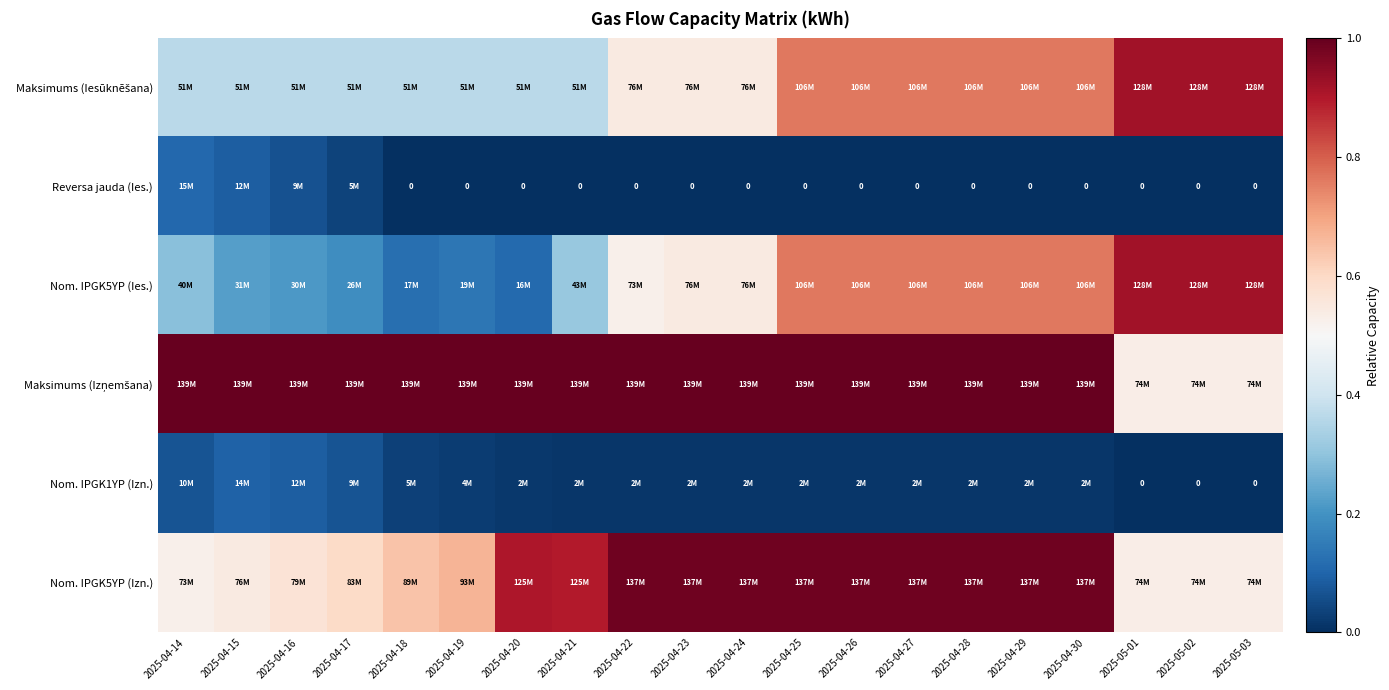

Count the Maksimums (Iesūknēšana) values in the range 0 to 1.

20